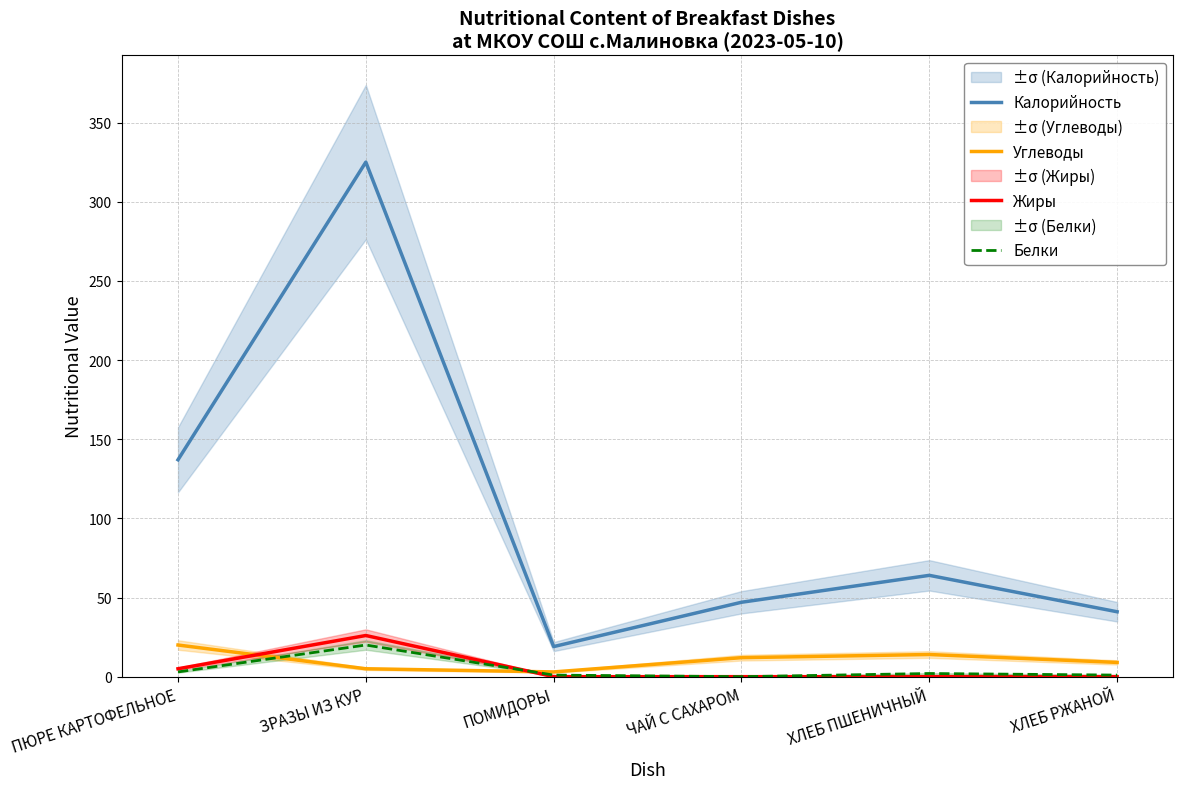

True or false: Белки has more than 2 points higher than both neighbors.

False